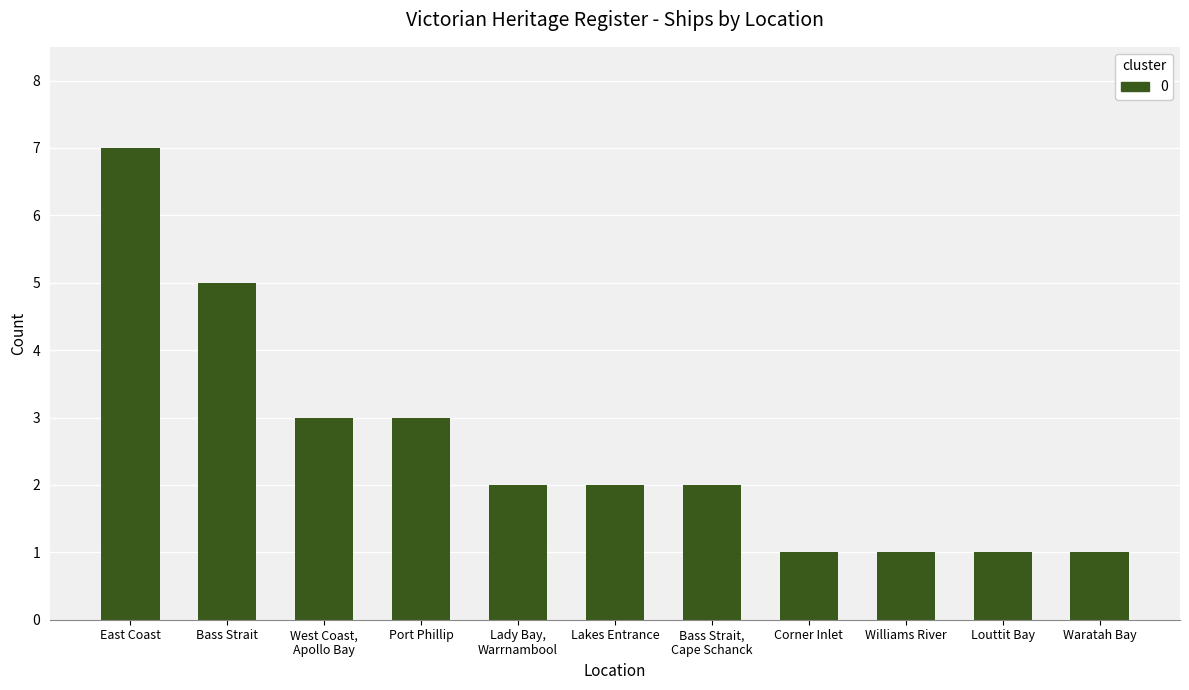

How many distinct data groups are displayed?

1